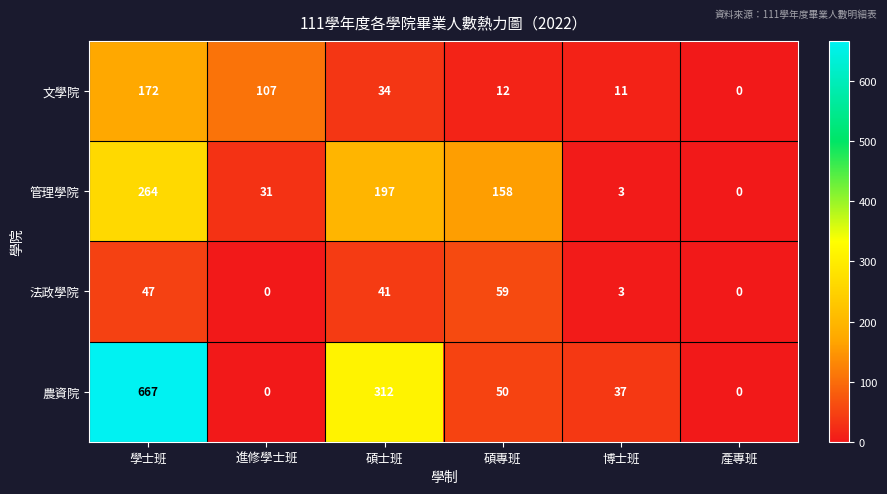

The value of 法政學院 at 碩專班 is 59. True or false?

True